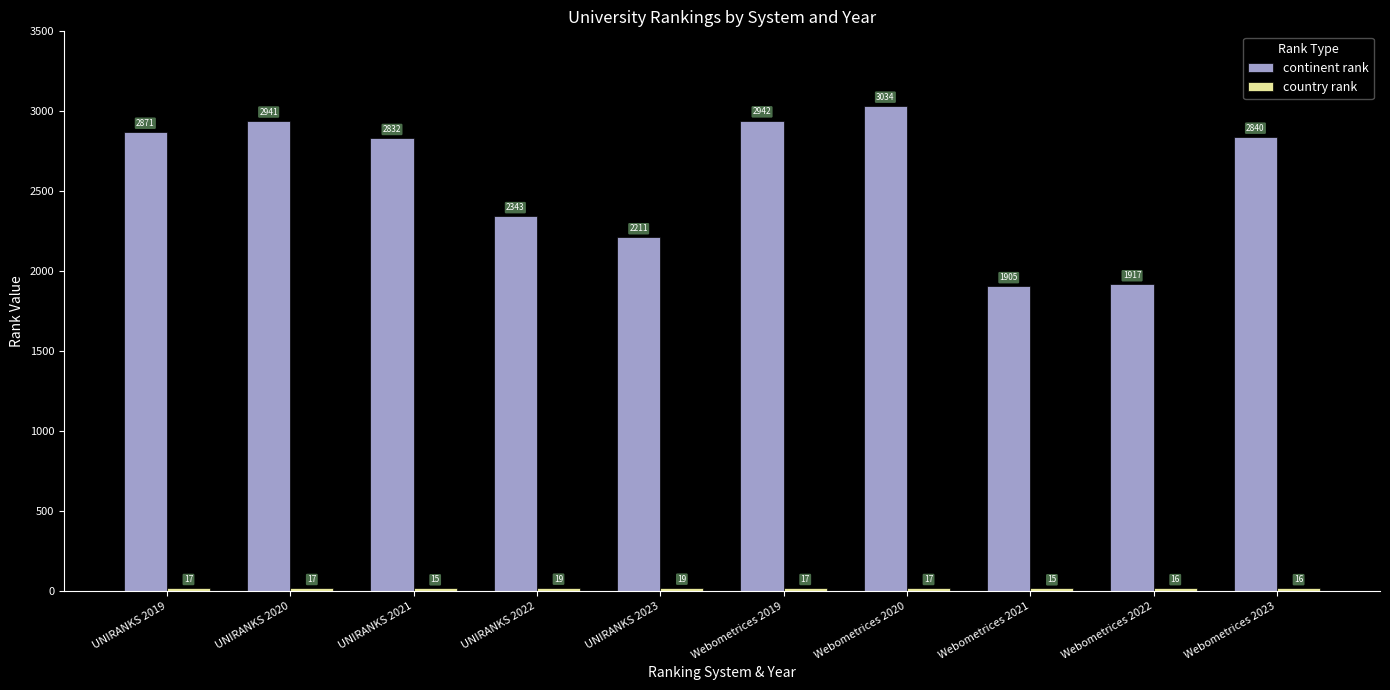

What is the difference between the continent rank values at Webometrices 2022 and Webometrices 2023?

923